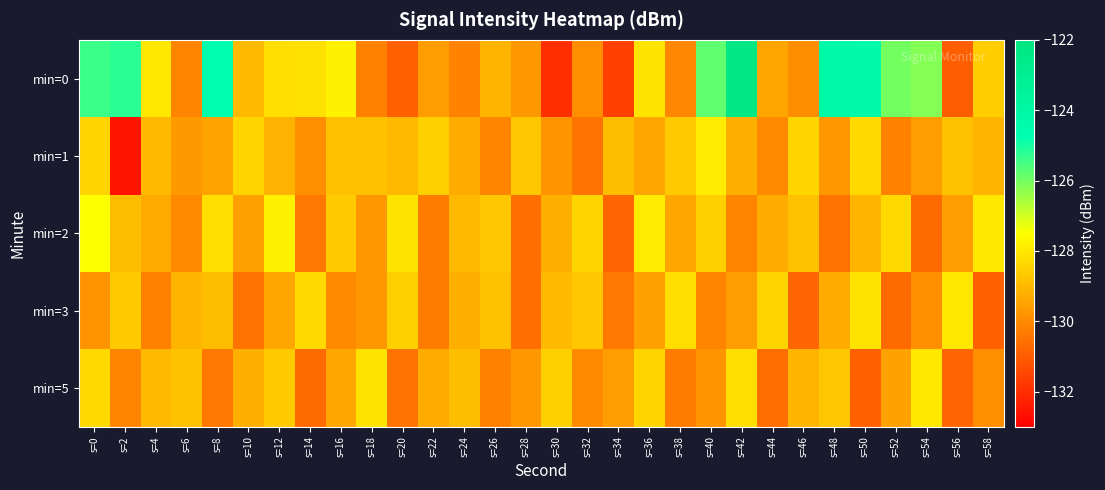

What is the smallest value displayed?

-132.5